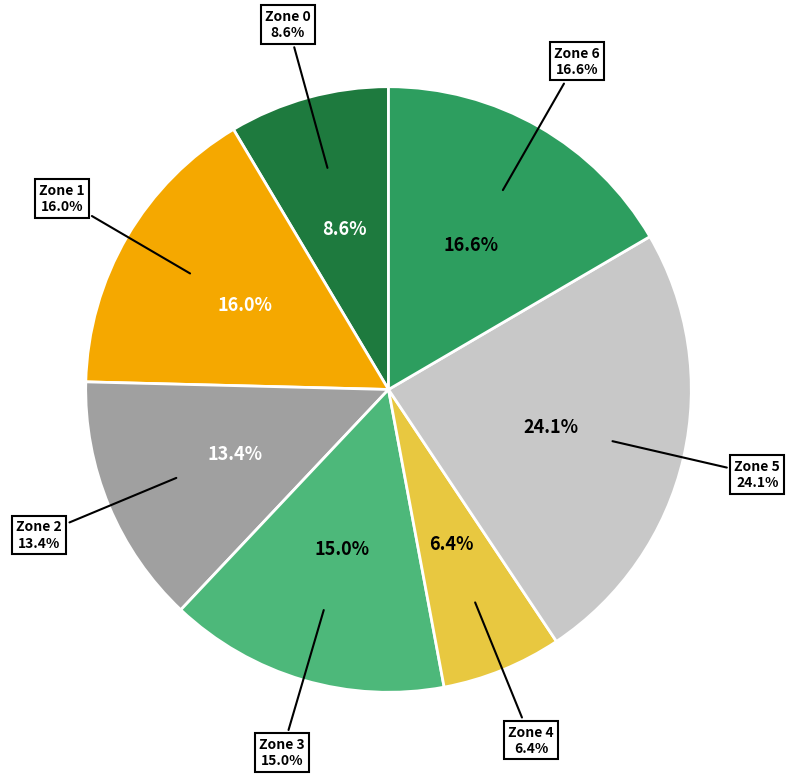

Between Zone 4 and Zone 6, which is larger?

Zone 6